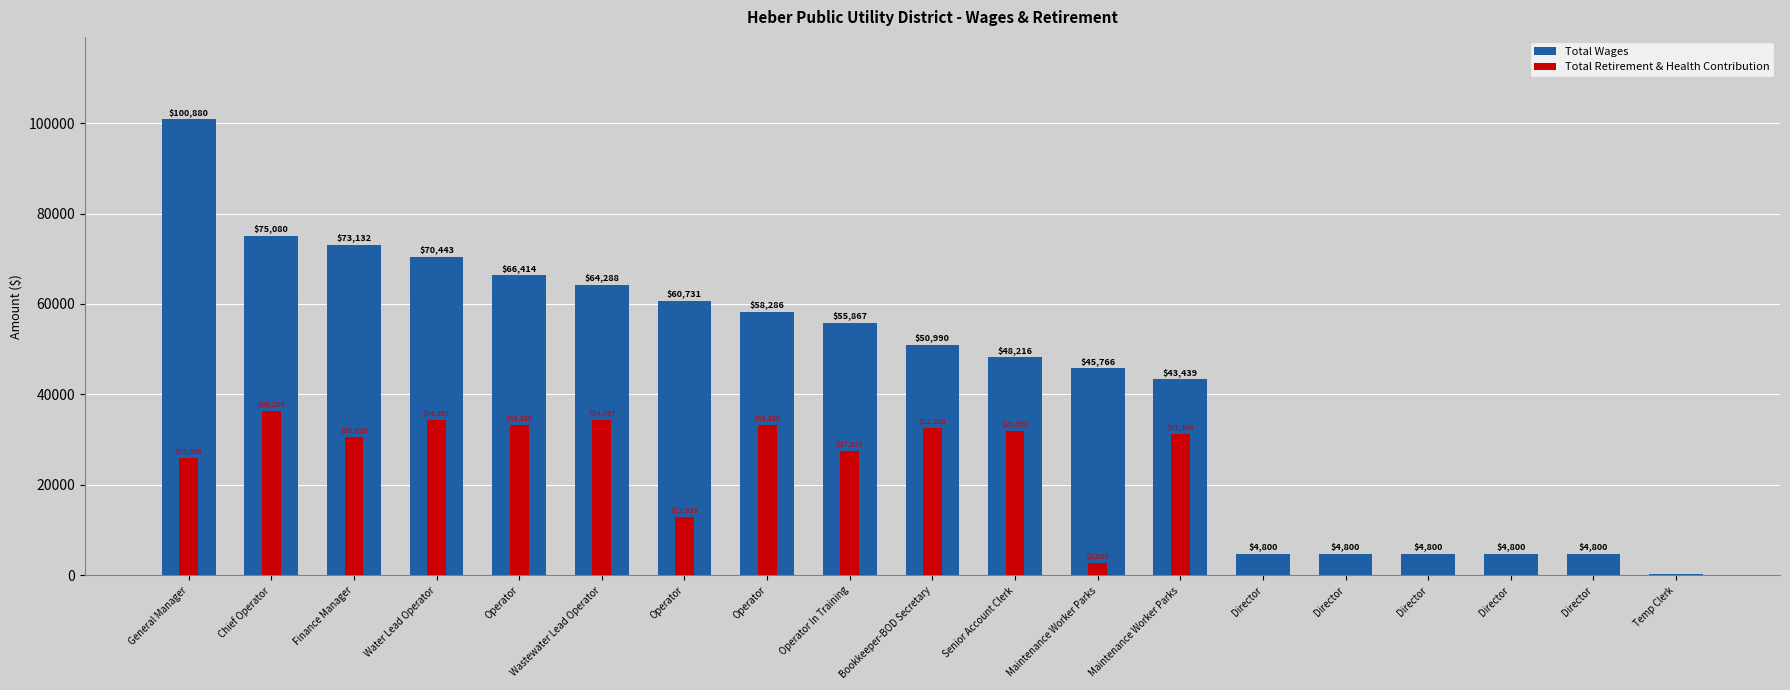

Does the chart contain stacked bars?

No